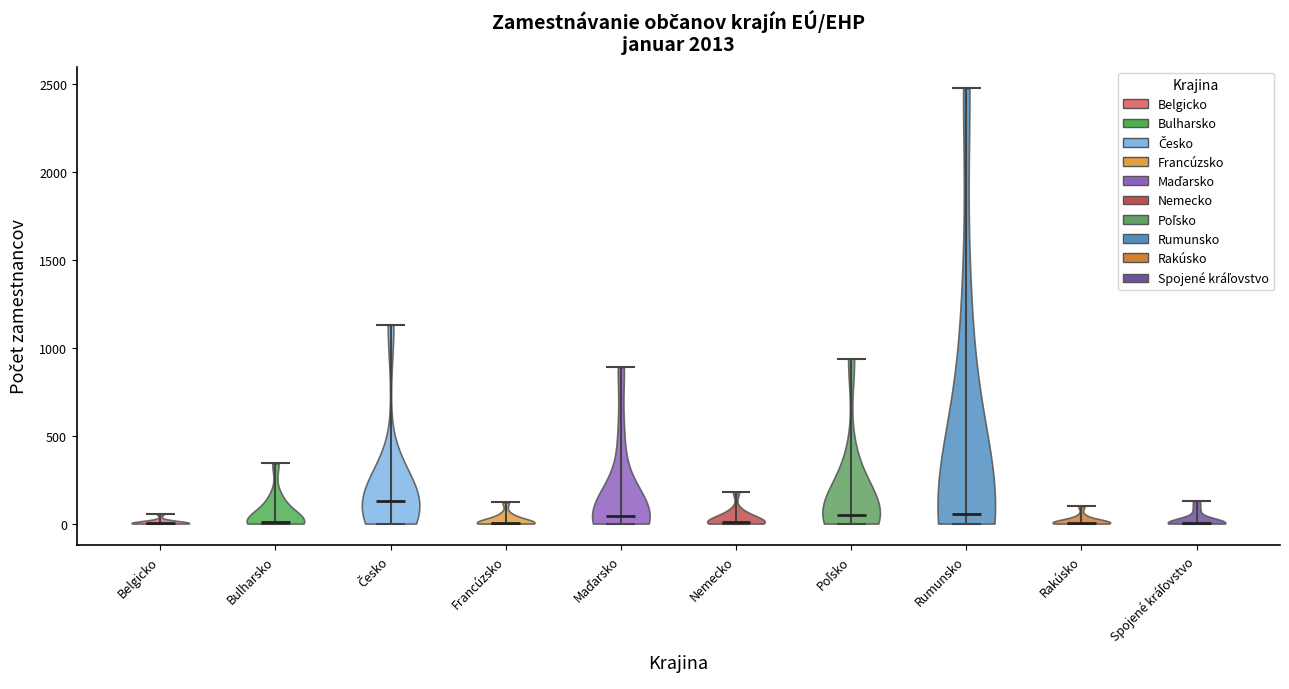

Reading left to right, read every violin against the y-axis: where its median line is, and the lowest and highest points it reaches. The values are not printed on the chart, so give them approximately, as read against the axis.

Belgicko: median line 0, lowest point 0, highest point 50
Bulharsko: median line 0, lowest point 0, highest point 350
Česko: median line 150, lowest point 0, highest point 1150
Francúzsko: median line 0, lowest point 0, highest point 100
Maďarsko: median line 50, lowest point 0, highest point 900
Nemecko: median line 0, lowest point 0, highest point 200
Poľsko: median line 50, lowest point 0, highest point 950
Rumunsko: median line 50, lowest point 0, highest point 2450
Rakúsko: median line 0, lowest point 0, highest point 100
Spojené kráľovstvo: median line 0, lowest point 0, highest point 150